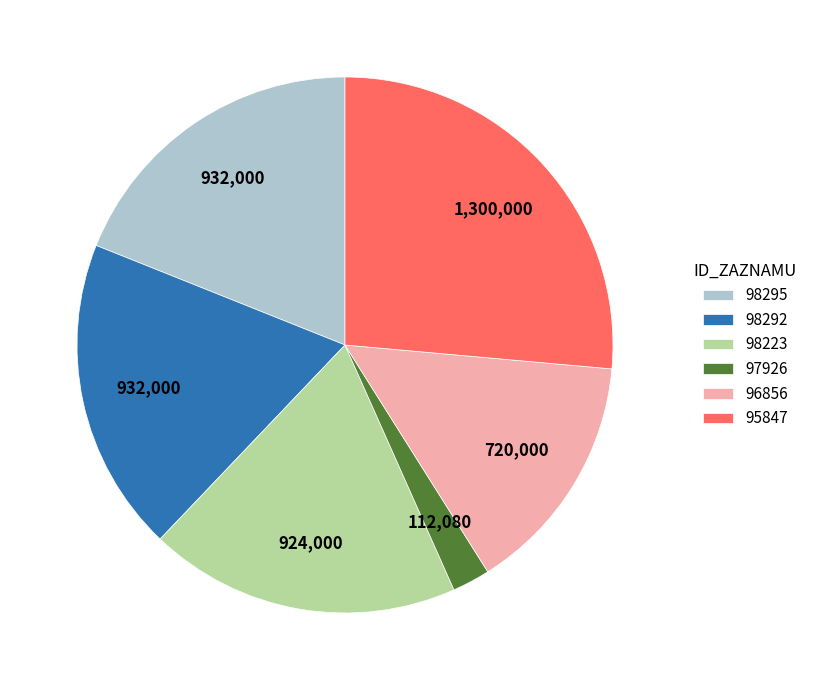

Between 98295 and 97926, which is larger?

98295